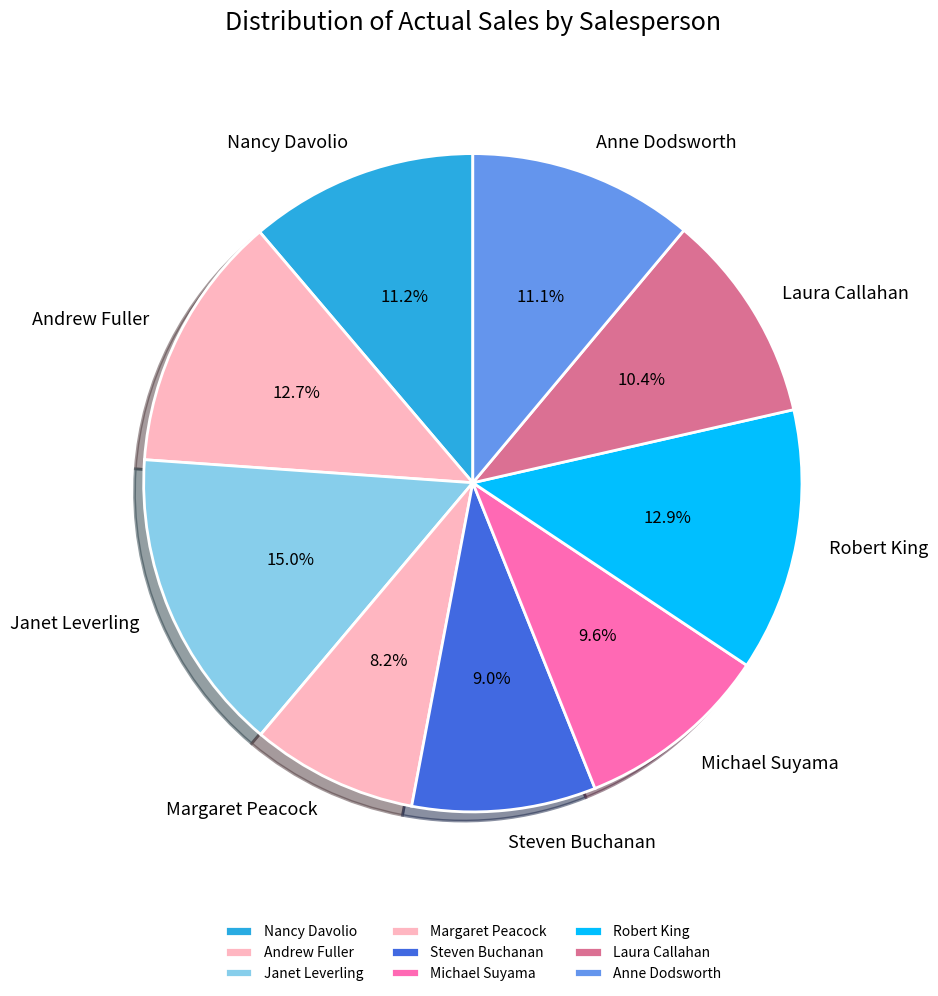

To the nearest percent, what portion does Janet Leverling represent?

15%